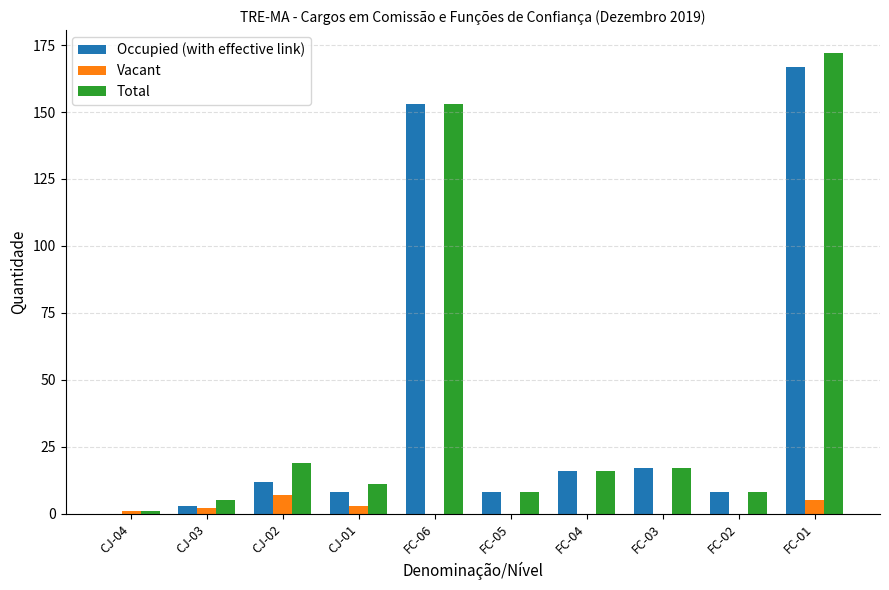

What is the sum of all Occupied (with effective link) values?

392